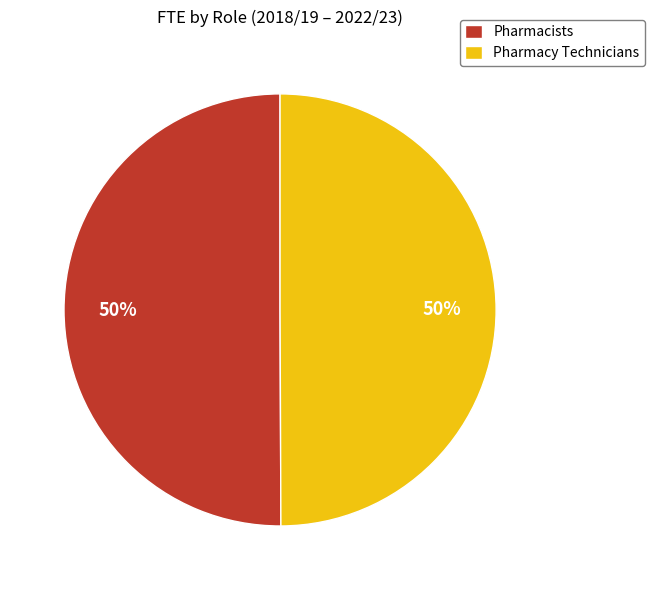

To the nearest percent, what is the difference between the largest and smallest slice percentages?

0%